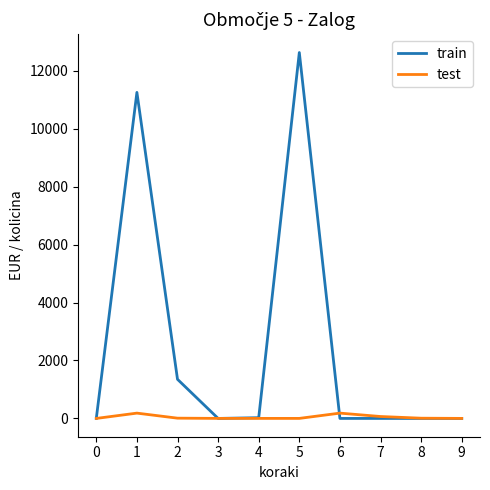

List the series in order of their peak value, lowest first.

test, train